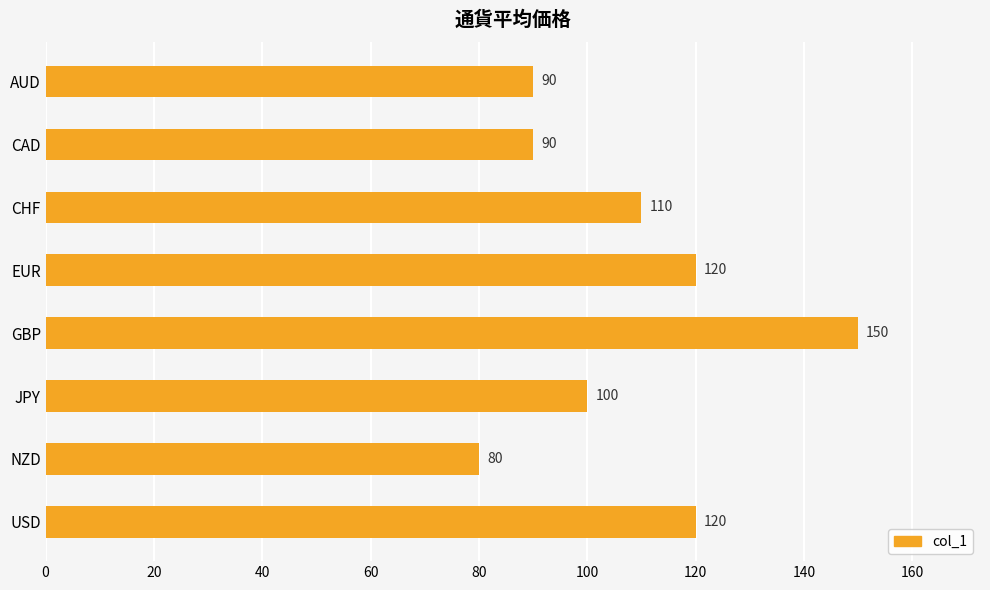

Reading bottom to top, what are all the values shown in this chart?

120	80	100	150	120	110	90	90